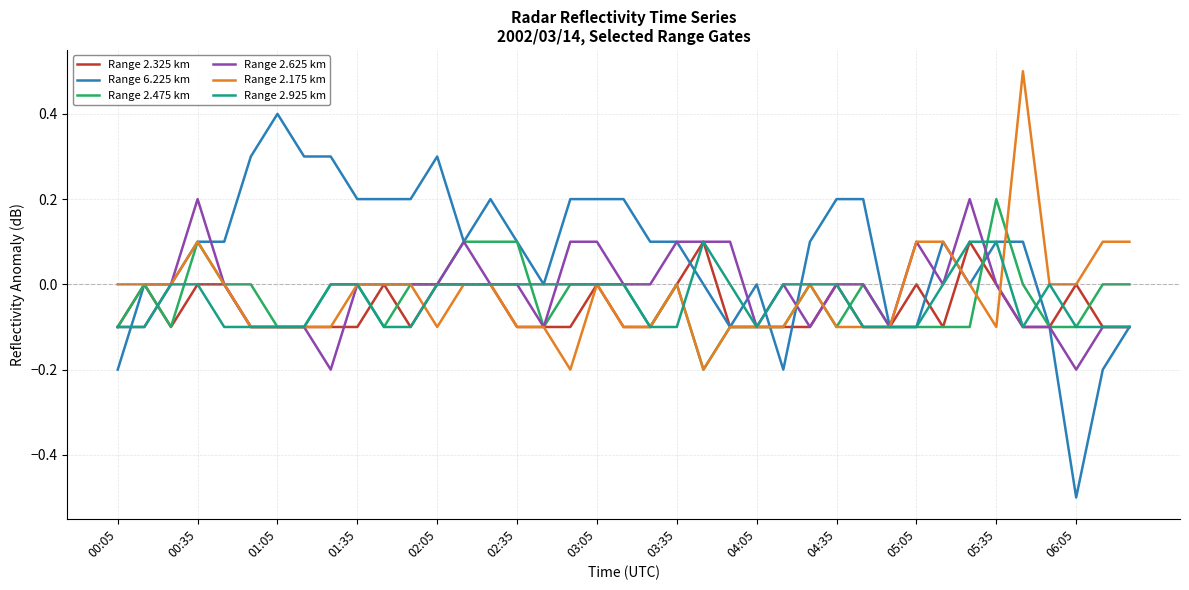

What is the smallest value displayed?

-0.5